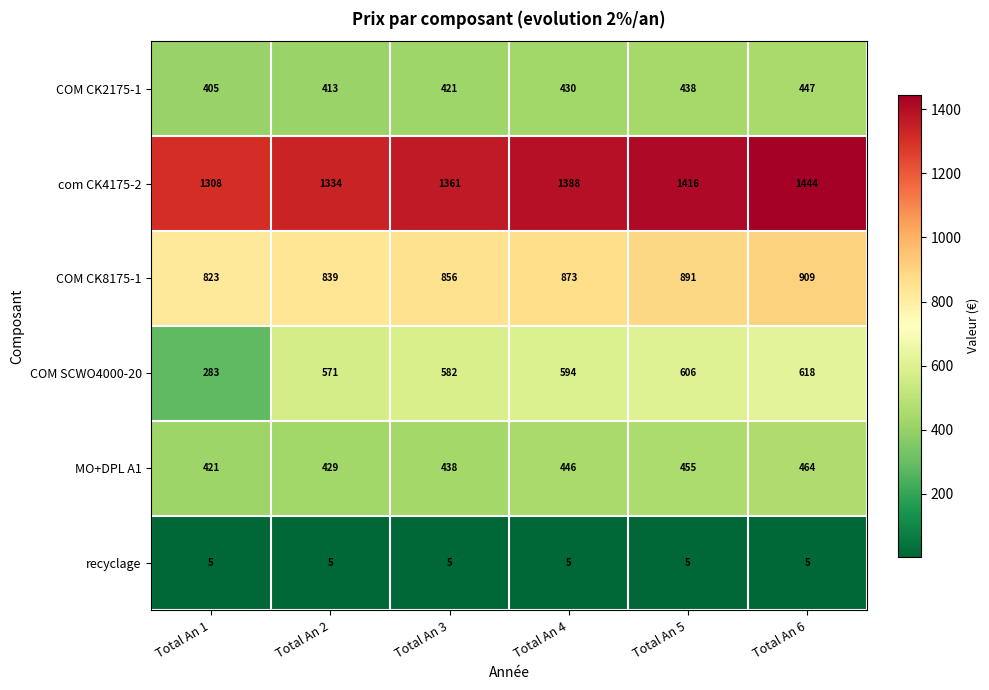

What is the sum of the COM CK2175-1 values at Total An 3 and Total An 5?

859